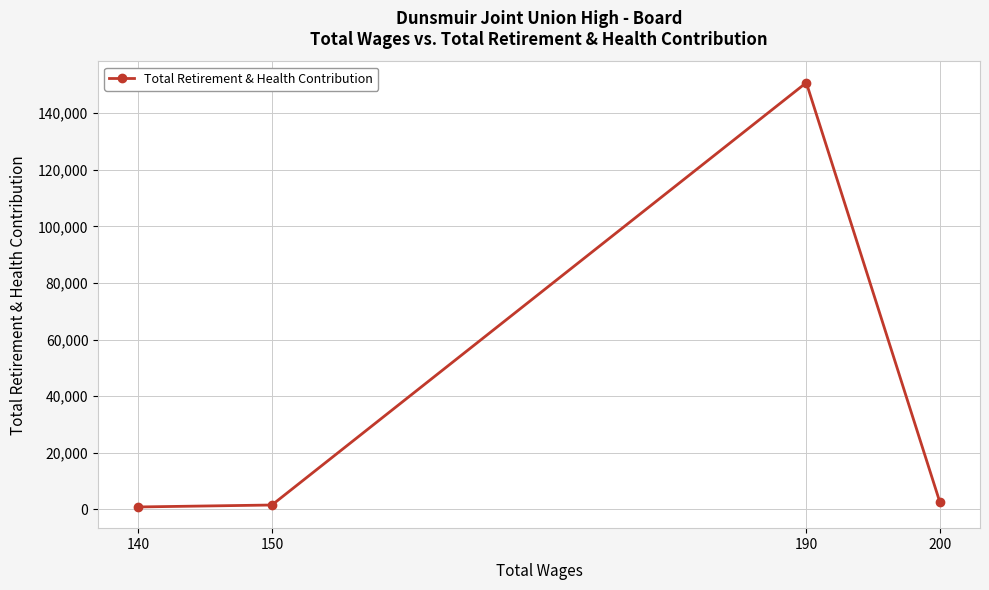

What is the difference between the second highest and second lowest values?

941